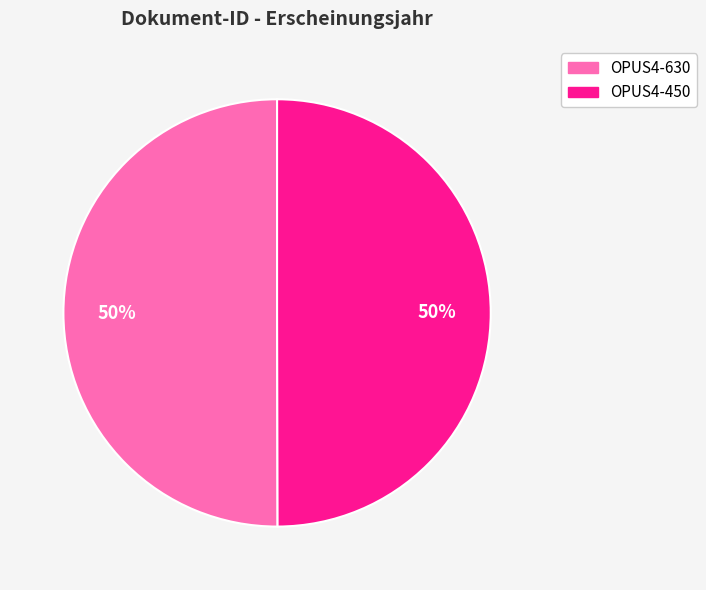

To the nearest percent, what is the average slice percentage?

50%